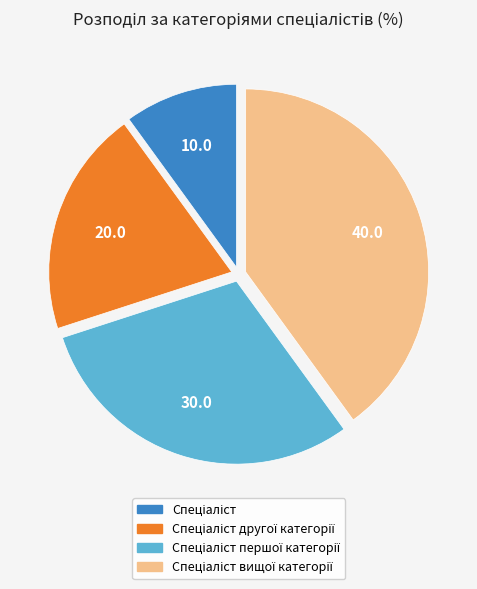

Is there a majority slice in this chart?

No